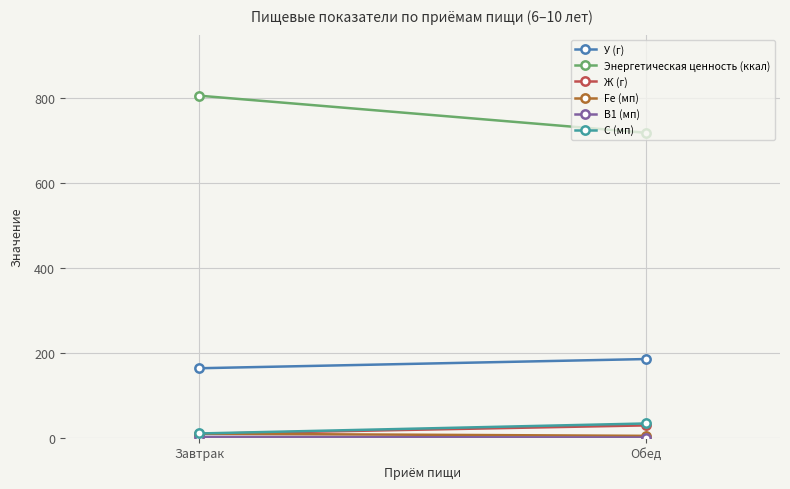

Reading left to right, list all the values displayed in this chart.

У (г): 163.7	185.4
Энергетическая ценность (ккал): 806.2	718.7
Ж (г): 9.1	29.0
Fe (мп): 9.5	4.4
В1 (мп): 2.1	0.4
С (мп): 10.0	33.6